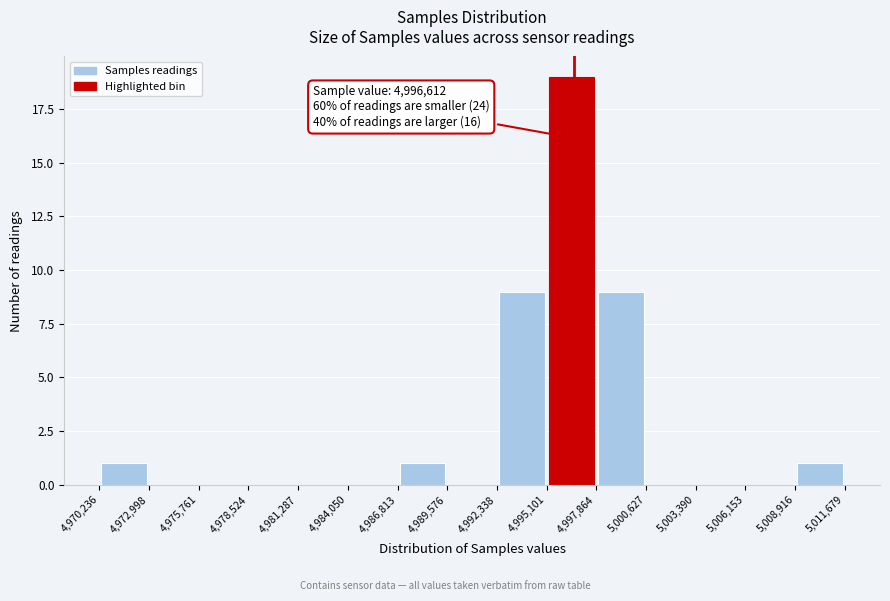

Over which range of the x-axis is the bar tallest?

4,995,101 to 4,997,864